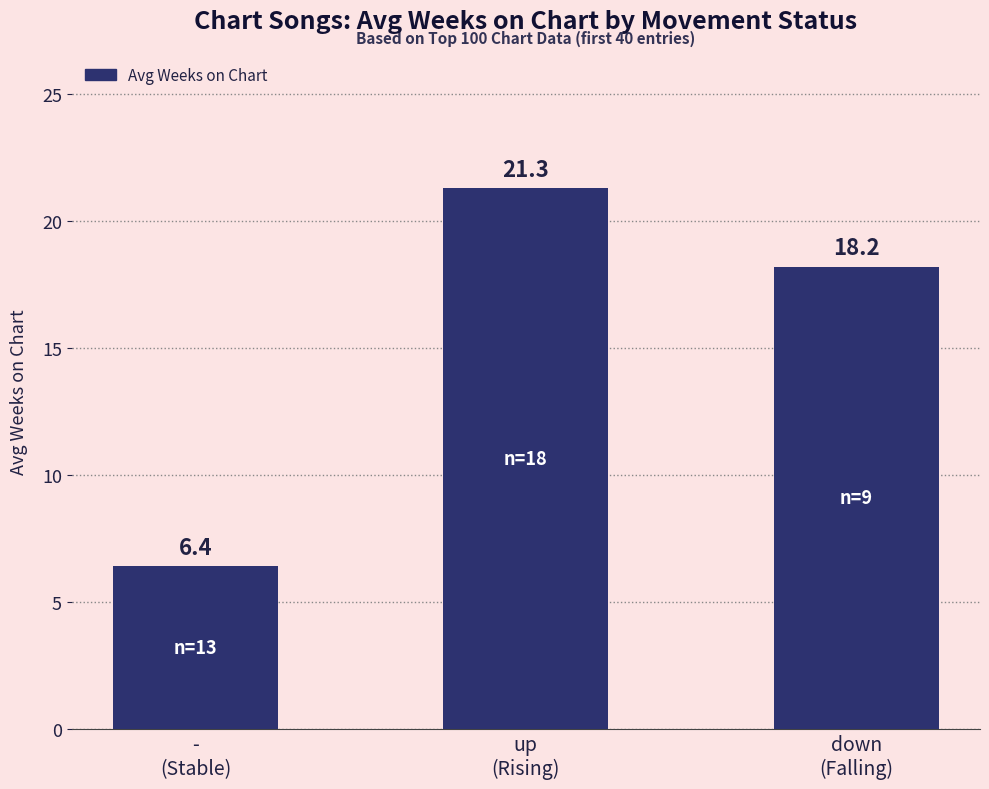

List the labels in order of value, smallest first.

-
(Stable), down
(Falling), up
(Rising)